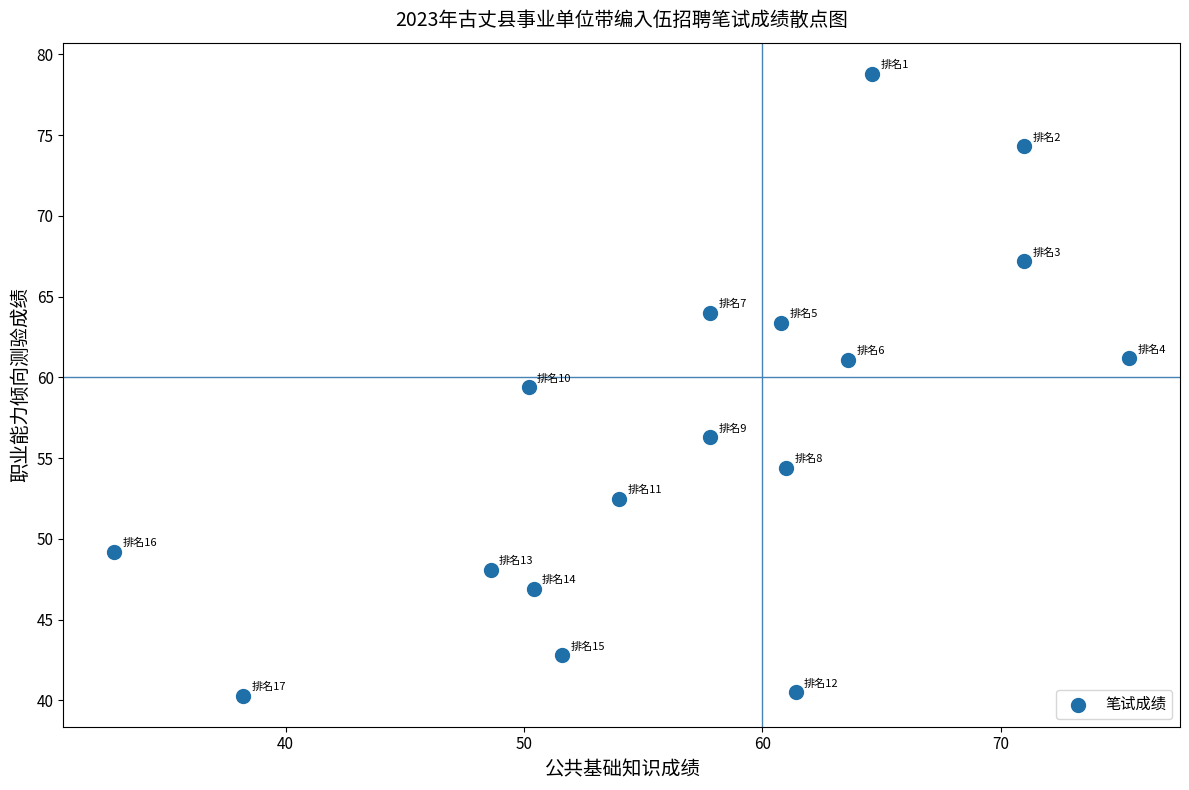

What is the range of Y values (max minus min)?

38.5